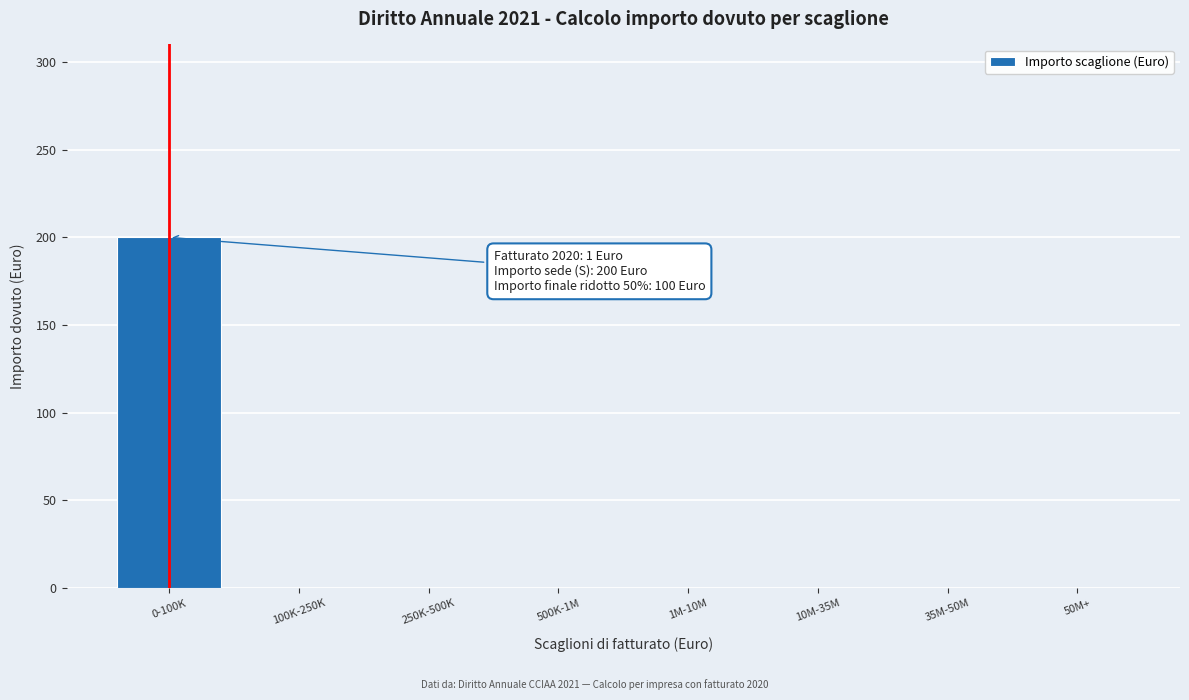

Reading left to right, transcribe all the data shown in this chart.

0-100K=200	100K-250K=0	250K-500K=0	500K-1M=0	1M-10M=0	10M-35M=0	35M-50M=0	50M+=0